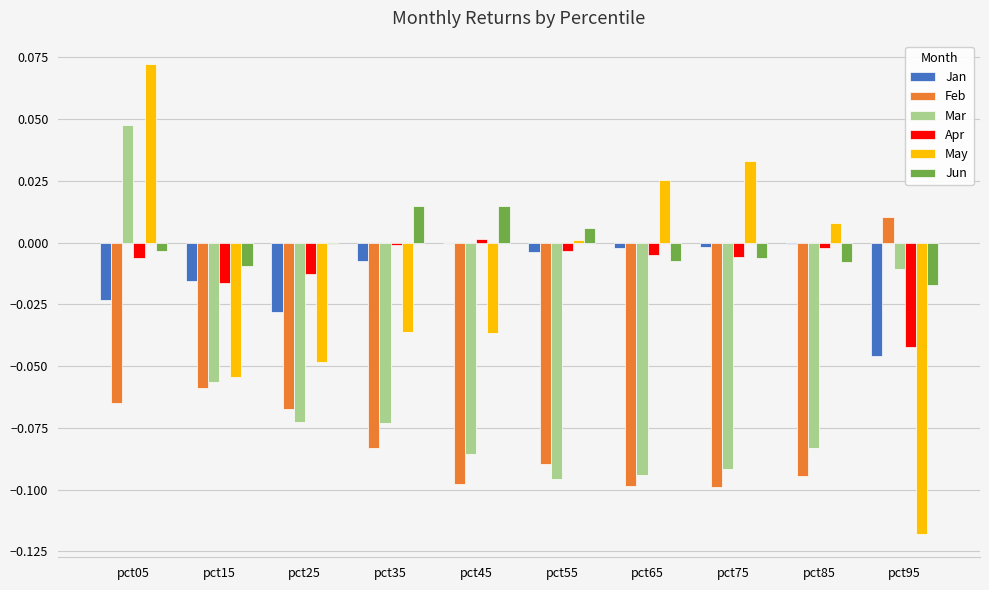

How many groups of bars are there?

10